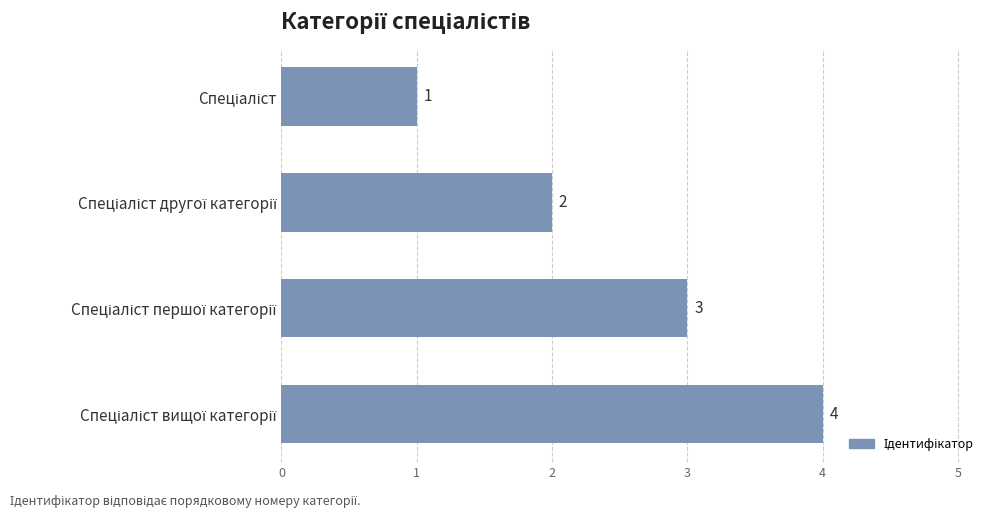

What is the greatest value displayed?

4